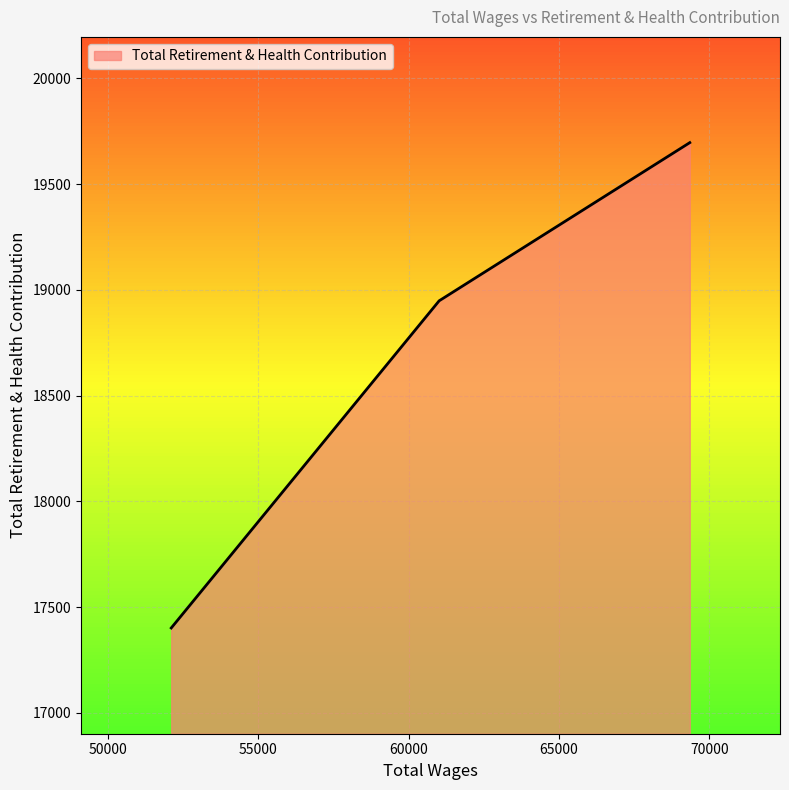

What is the average value?

18682